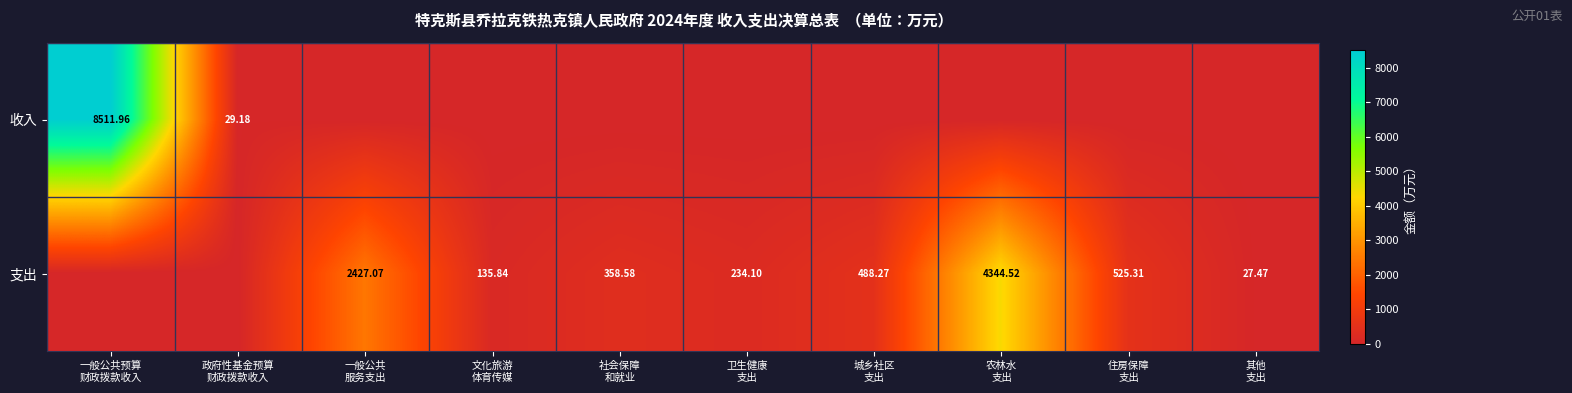

Rank the series by their maximum value, from lowest to highest.

支出, 收入